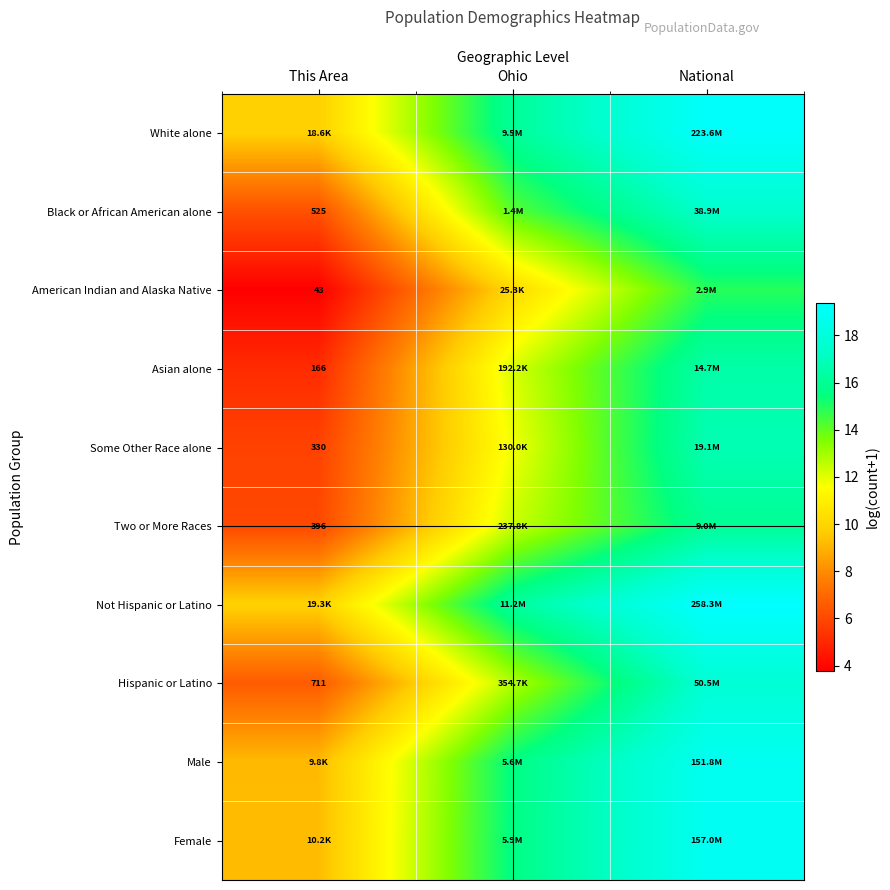

How many data points in Some Other Race alone are above 11?

2